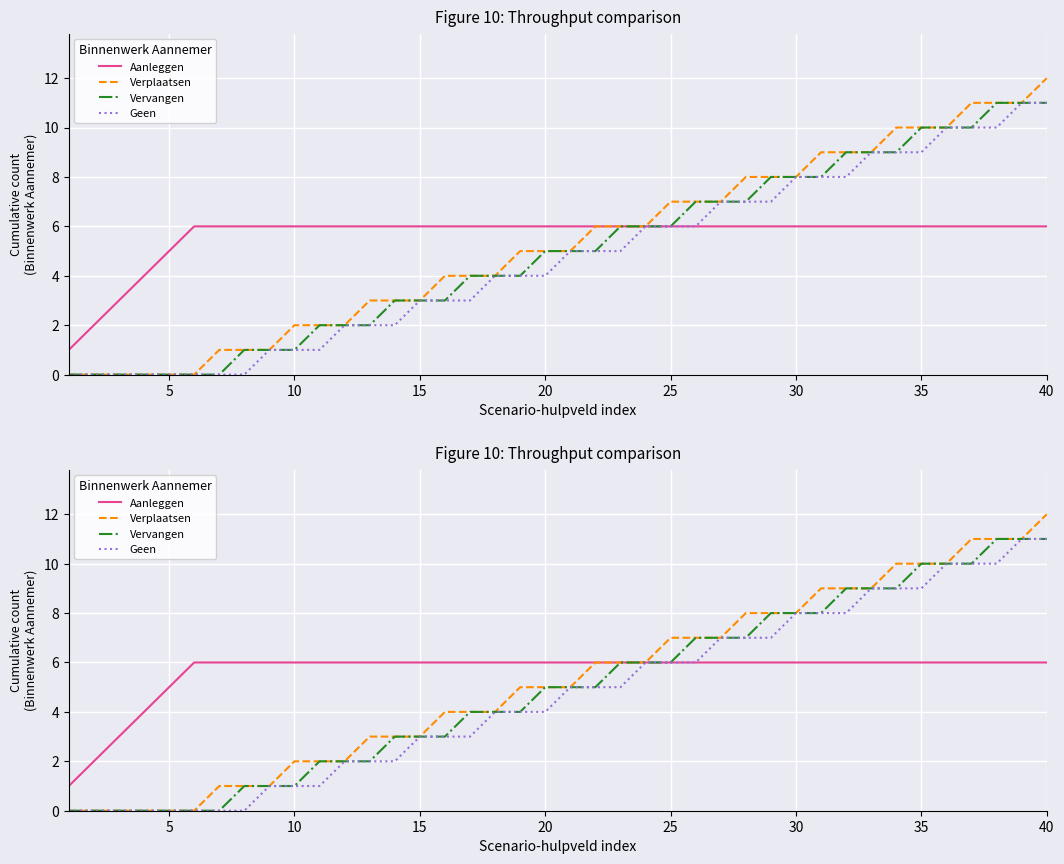

How many values in the Verplaatsen series are below 5?

18